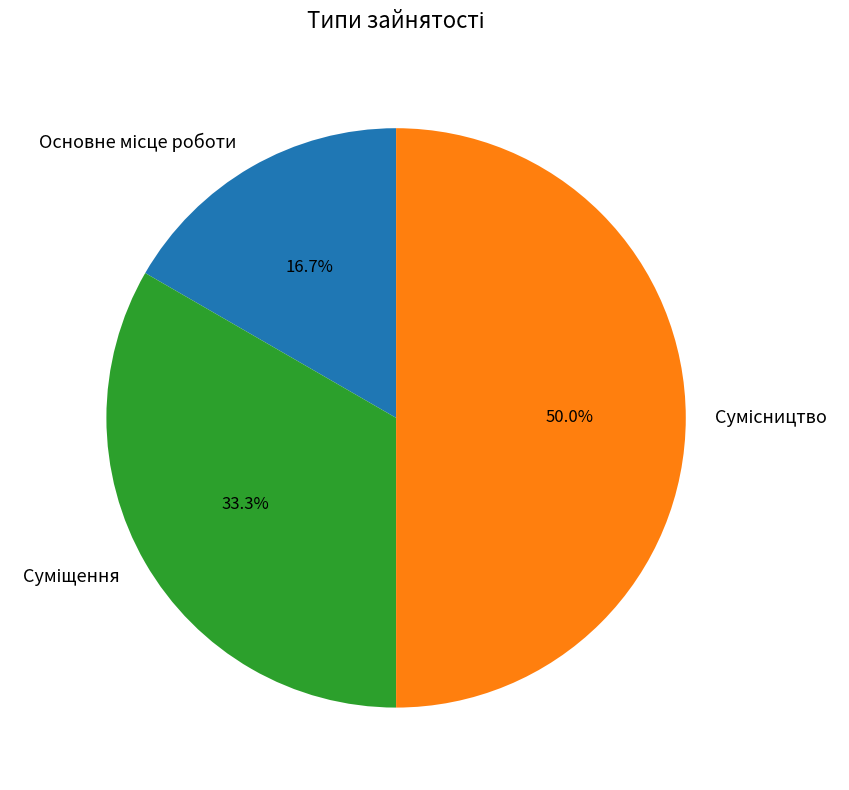

Which slice is the largest?

Сумісництво